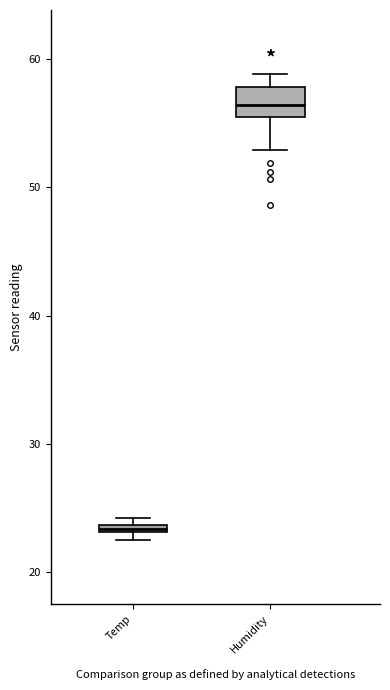

Comparing the boxes themselves (not the whiskers), which one is the tallest?

Humidity